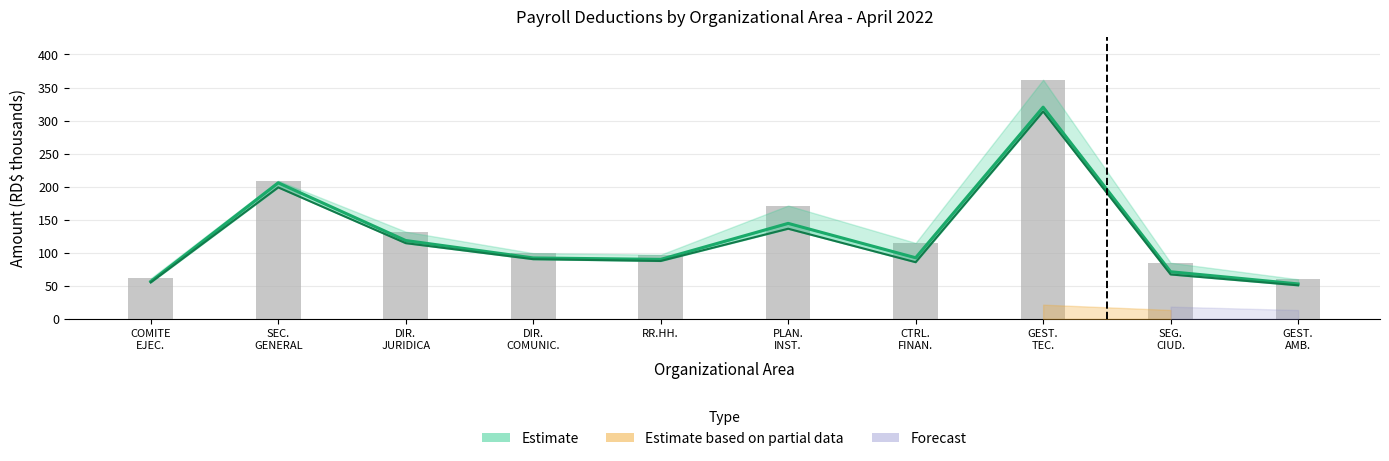

What is the difference between the SUELDO BRUTO values at CTRL.
FINAN. and GEST.
AMB.?

55.0